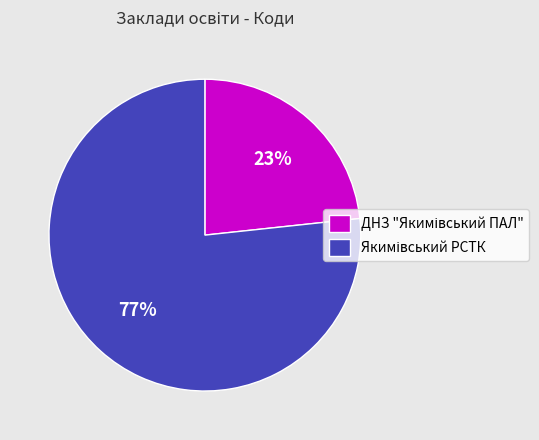

To the nearest percent, what is the average slice percentage?

50%